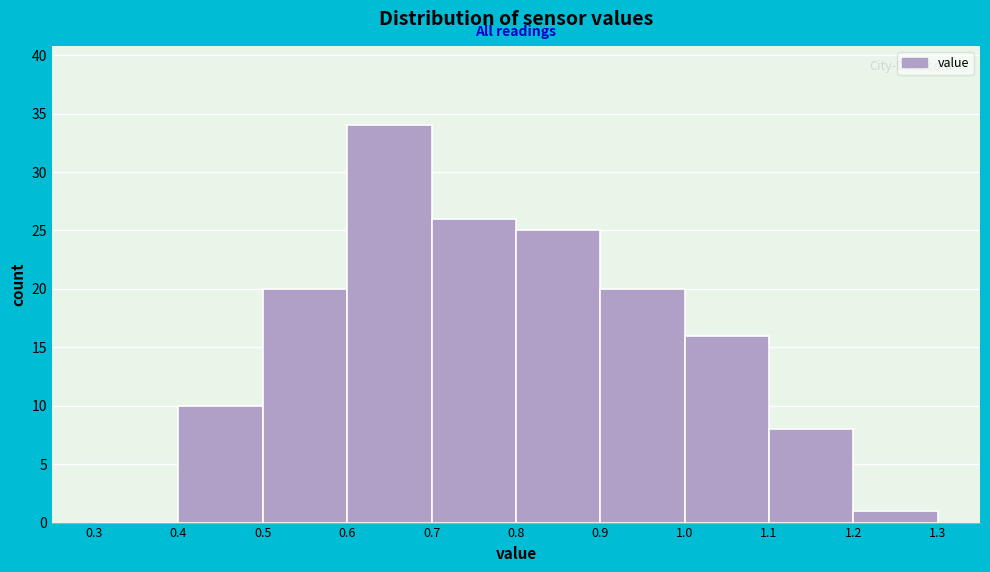

How tall is the bar that spans 0.6 to 0.7 on the x-axis? The values are not printed on the chart, so give them approximately, as read against the axis.

34